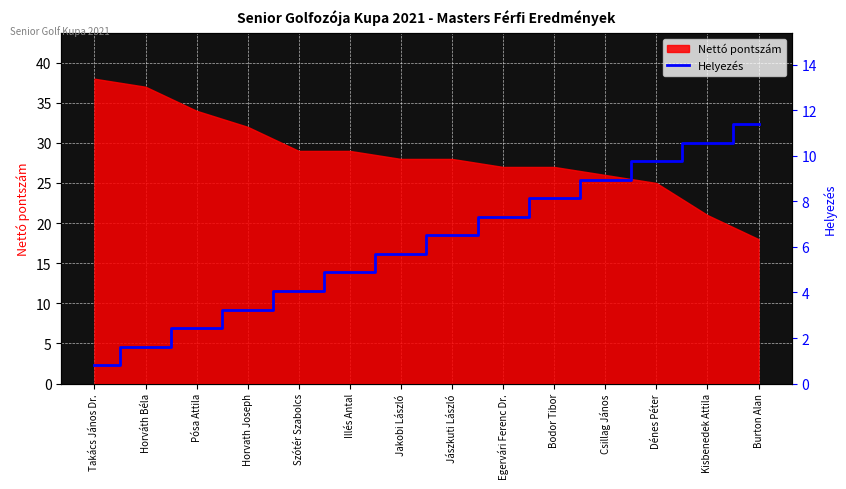

What is the ratio of the value at Dénes Péter to the value at Horvath Joseph?

3.0